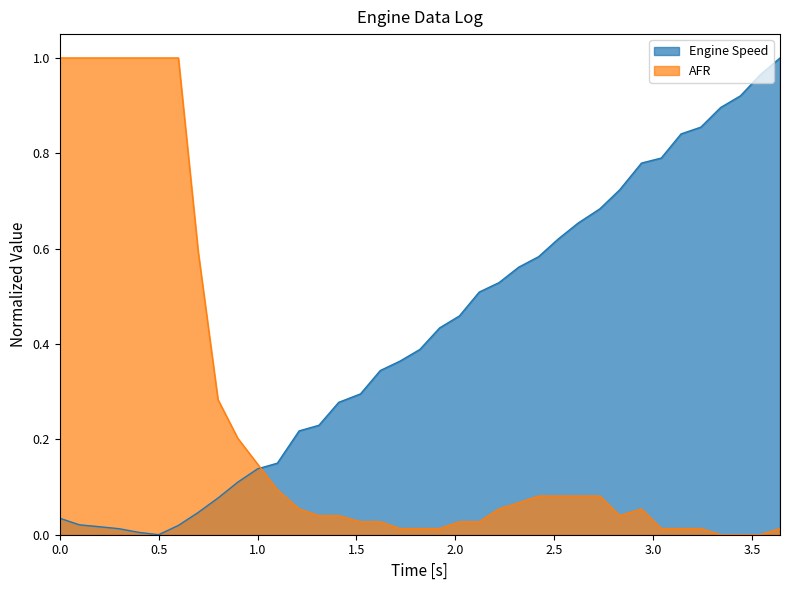

Which series has the largest total across all categories?

Engine Speed